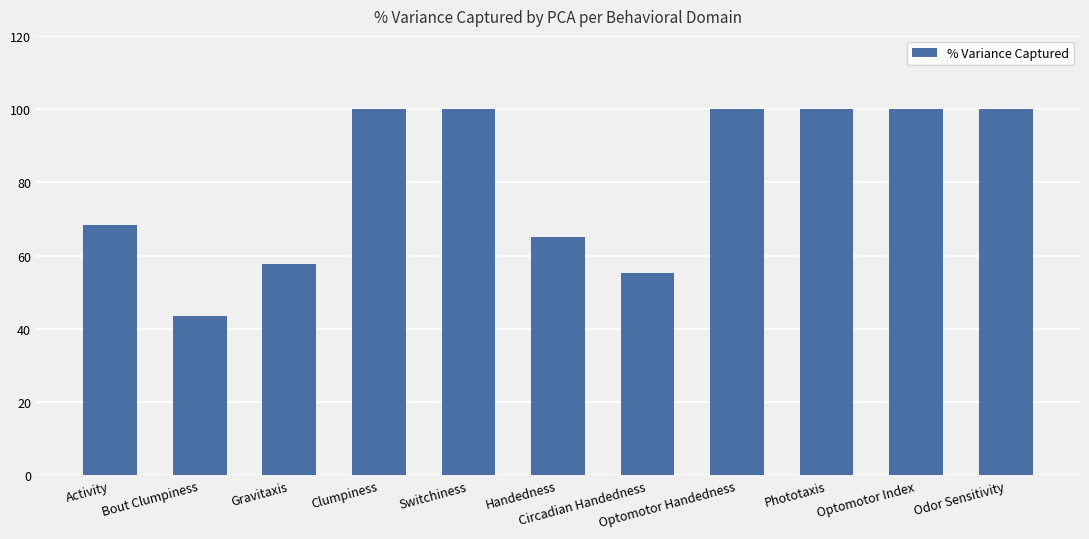

What is the difference between the second highest and second lowest values?

44.9